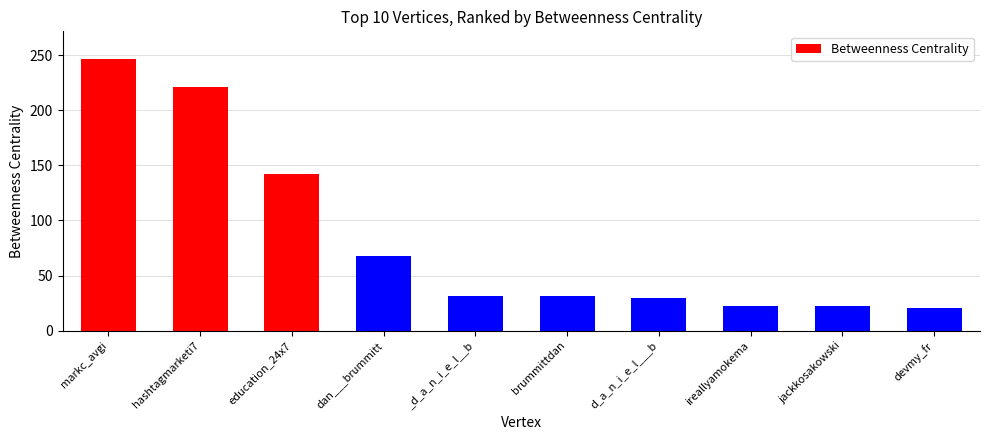

What is the label of the 1st bar from the left?

markc_avgi